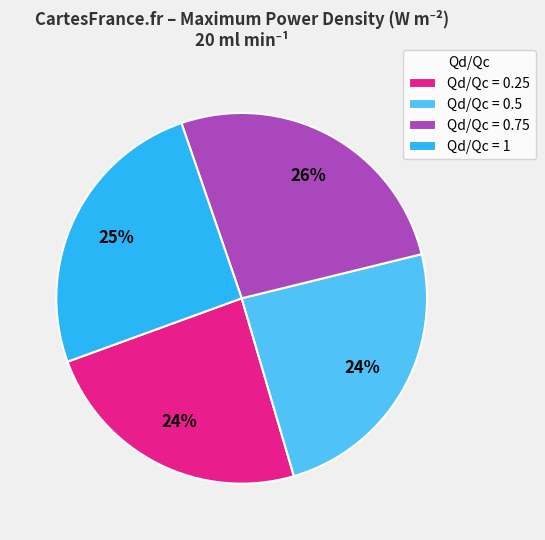

To the nearest percent, what is the average slice percentage?

25%